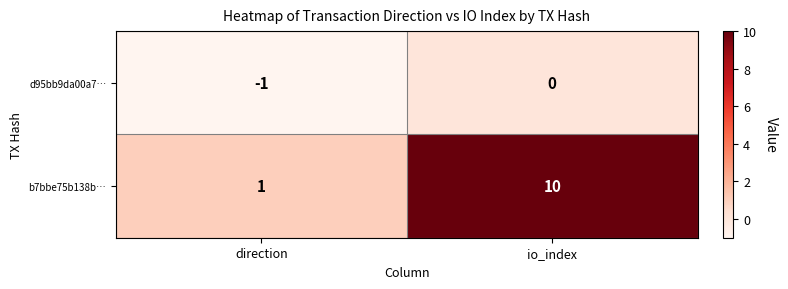

At direction, list the series in order from smallest to largest.

d95bb9da00a7…, b7bbe75b138b…